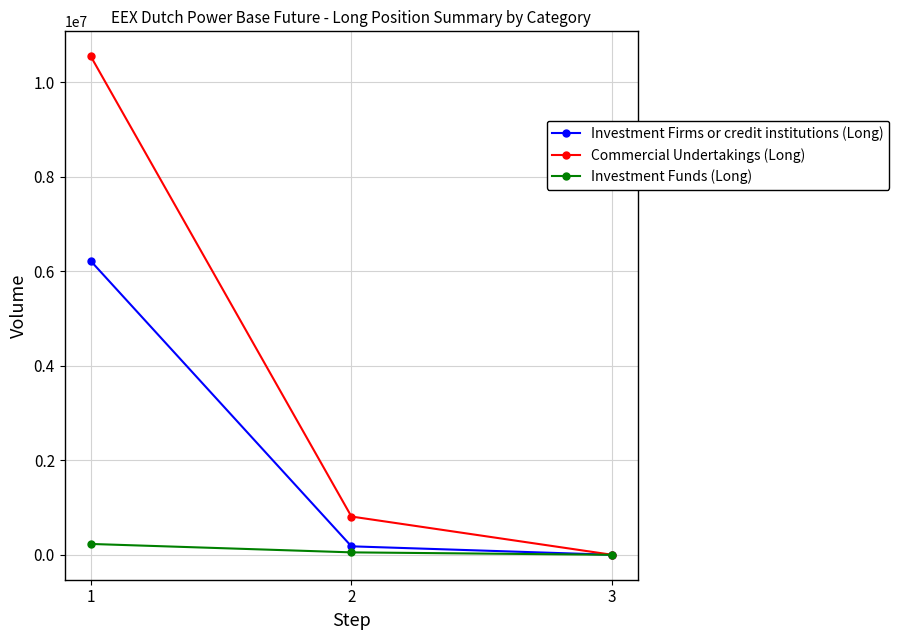

At how many categories does at least one series exceed 2336303?

1